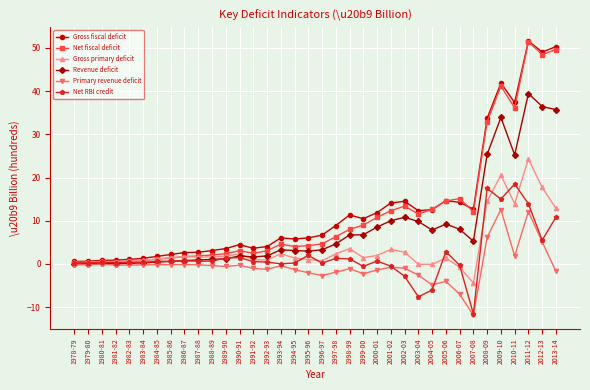

Is the value of Net fiscal deficit at 2005-06 greater than the value of Revenue deficit at 2009-10?

No